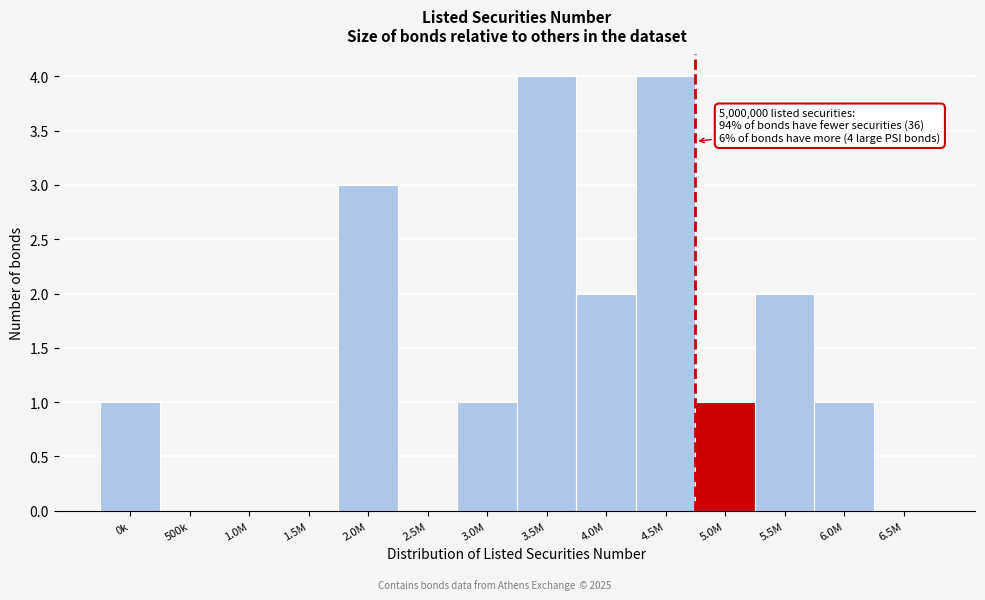

Reading left to right, transcribe all the data shown in this chart.

0k=1	500k=0	1.0M=0	1.5M=0	2.0M=3	2.5M=0	3.0M=1	3.5M=4	4.0M=2	4.5M=4	5.0M=1	5.5M=2	6.0M=1	6.5M=0